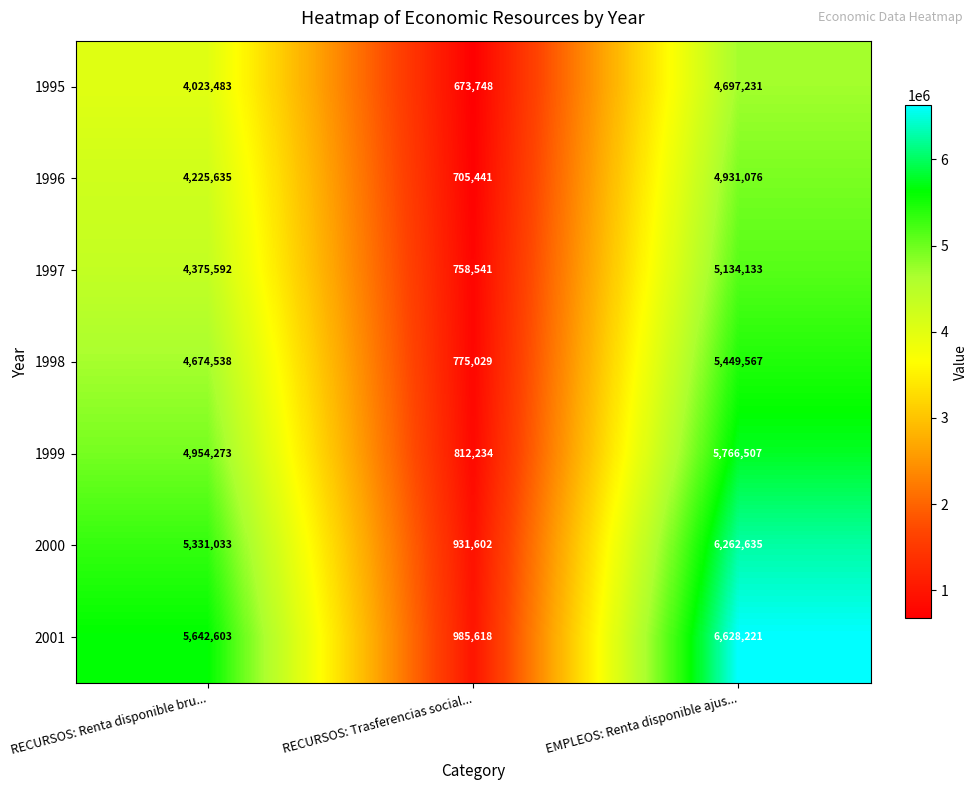

Reading left to right, what are all the values shown in this chart?

1995: 4023483	673748	4697231
1996: 4225635	705441	4931076
1997: 4375592	758541	5134133
1998: 4674538	775029	5449567
1999: 4954273	812234	5766507
2000: 5331033	931602	6262635
2001: 5642603	985618	6628221